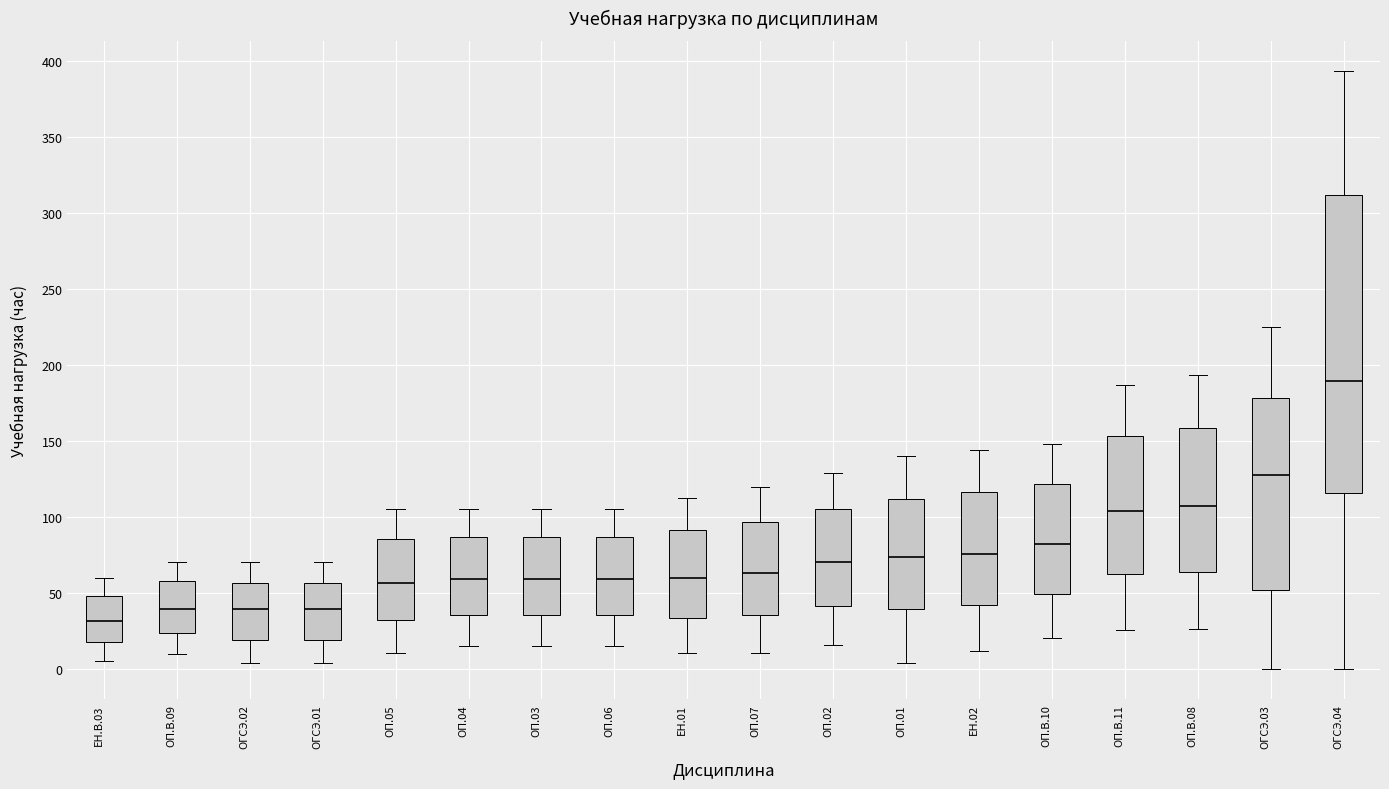

Where does the upper whisker of the box for ЕН.В.03 end on the y-axis? The values are not printed on the chart, so give them approximately, as read against the axis.

60